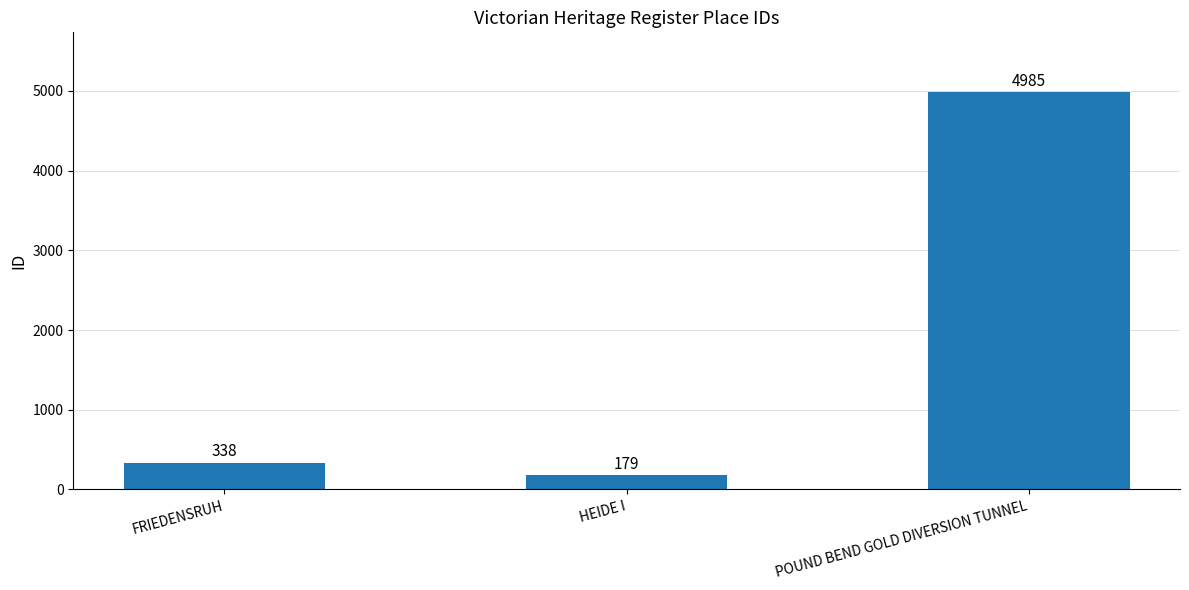

Does the chart contain stacked bars?

No